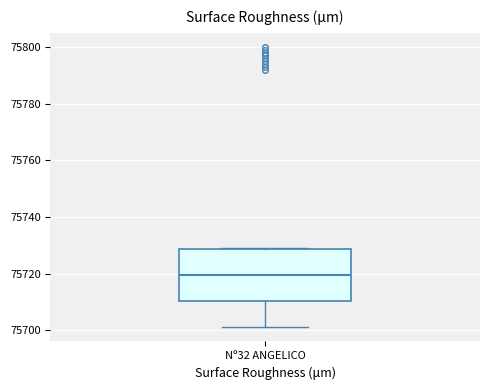

Read this box plot against the y-axis: the position of the median line, the range covered by the box, and the ends of both whiskers. The values are not printed on the chart, so give them approximately, as read against the axis.

median 75720, box 75710 to 75728, whiskers 75702 to 75730